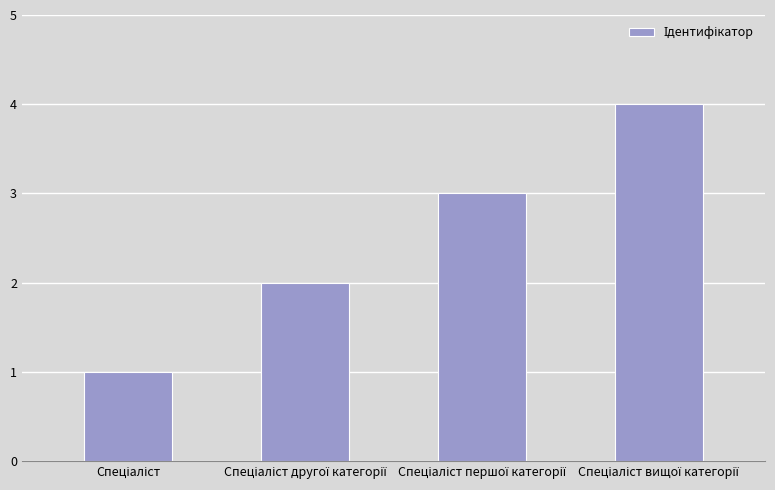

What is the difference between the maximum and minimum values?

3